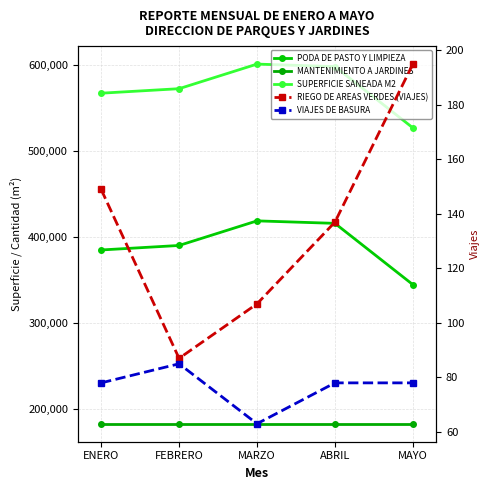

What is the label of the 2nd point from the right?

ABRIL